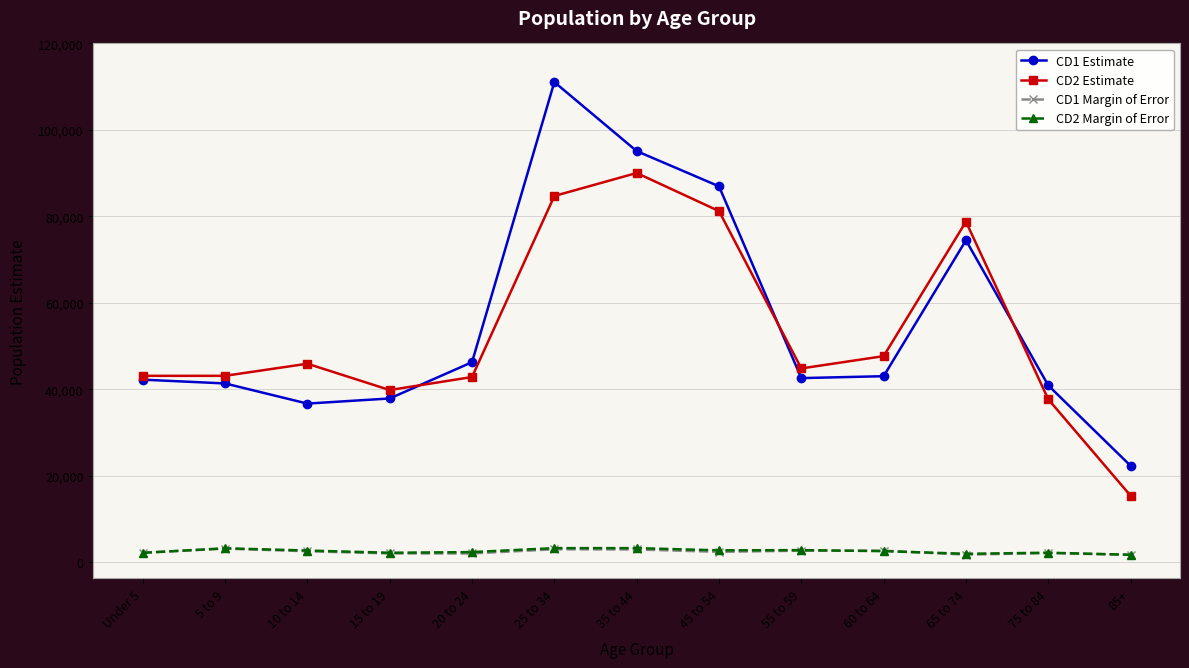

Does the chart display data point markers on the line(s)?

Yes